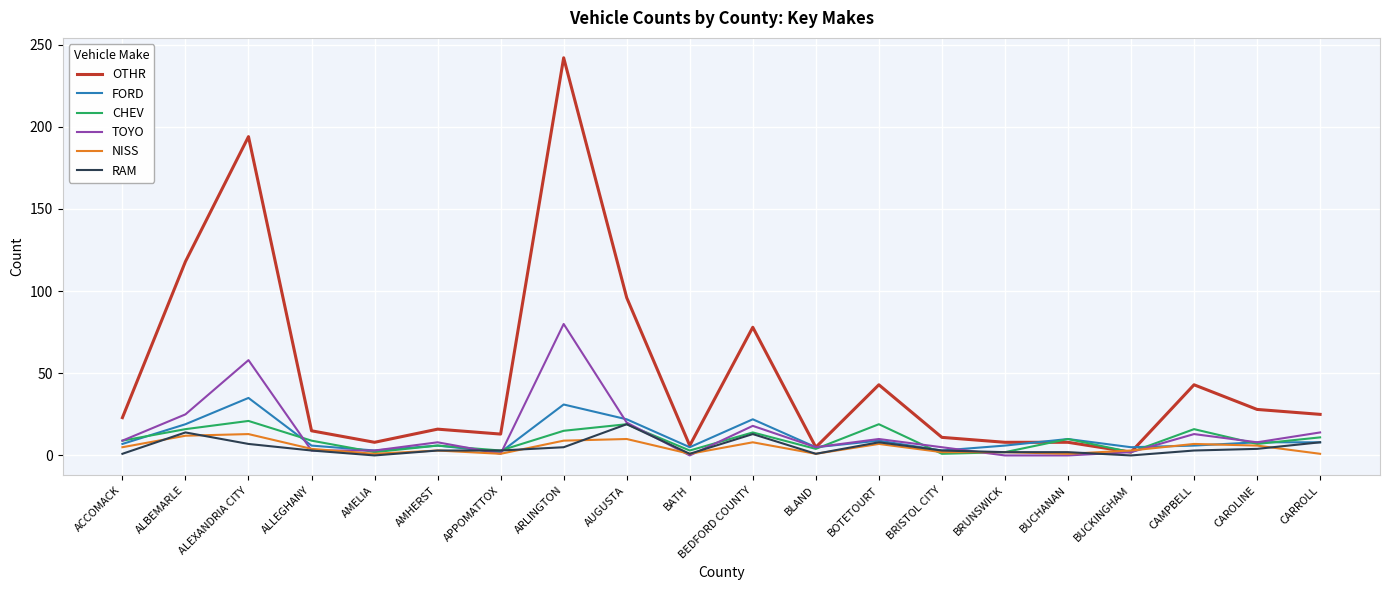

What is the total value across all series at BRUNSWICK?

20